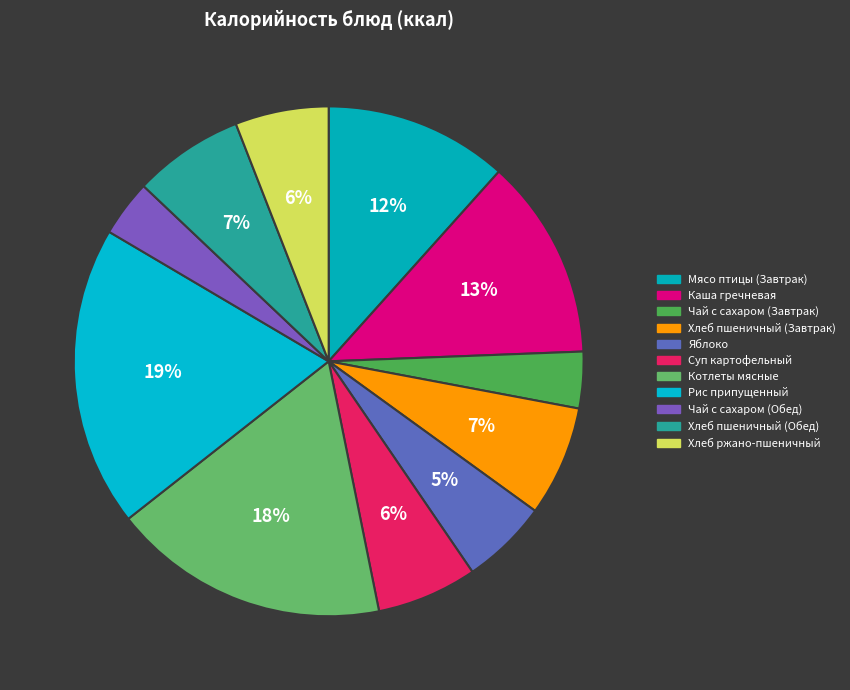

Count the number of slices in the pie.

11